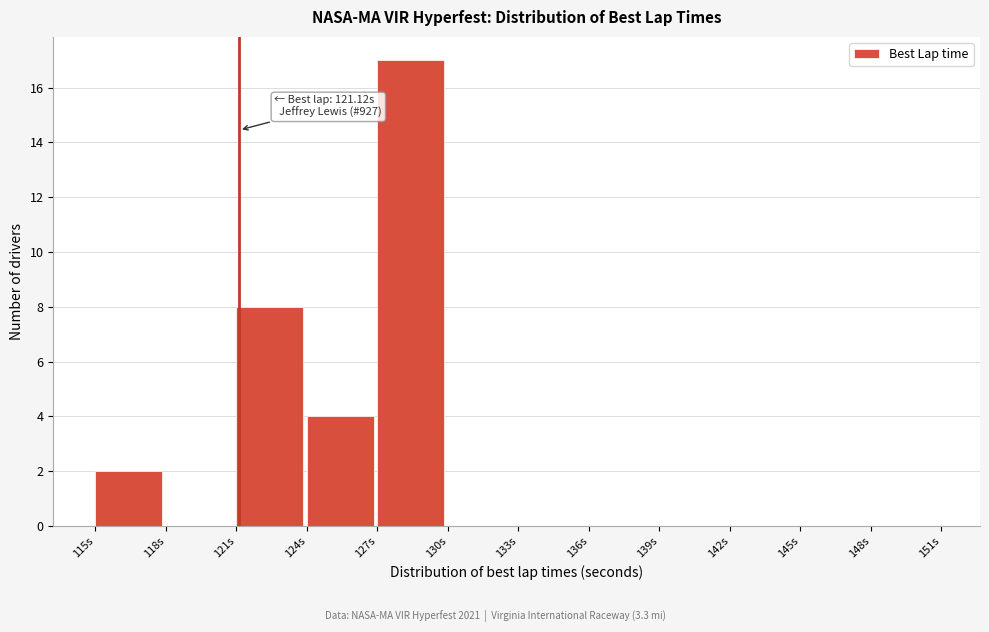

Which range on the x-axis has the tallest bar?

127 to 130